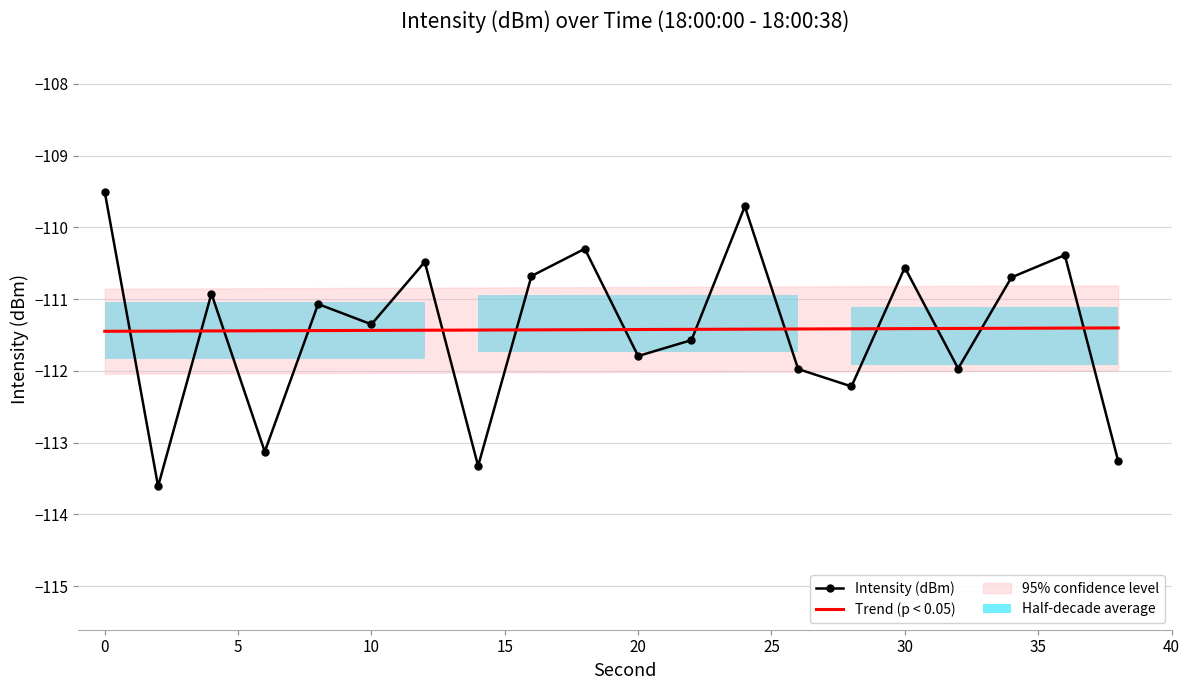

What is the sum of the values at 38 and 28?

-225.5